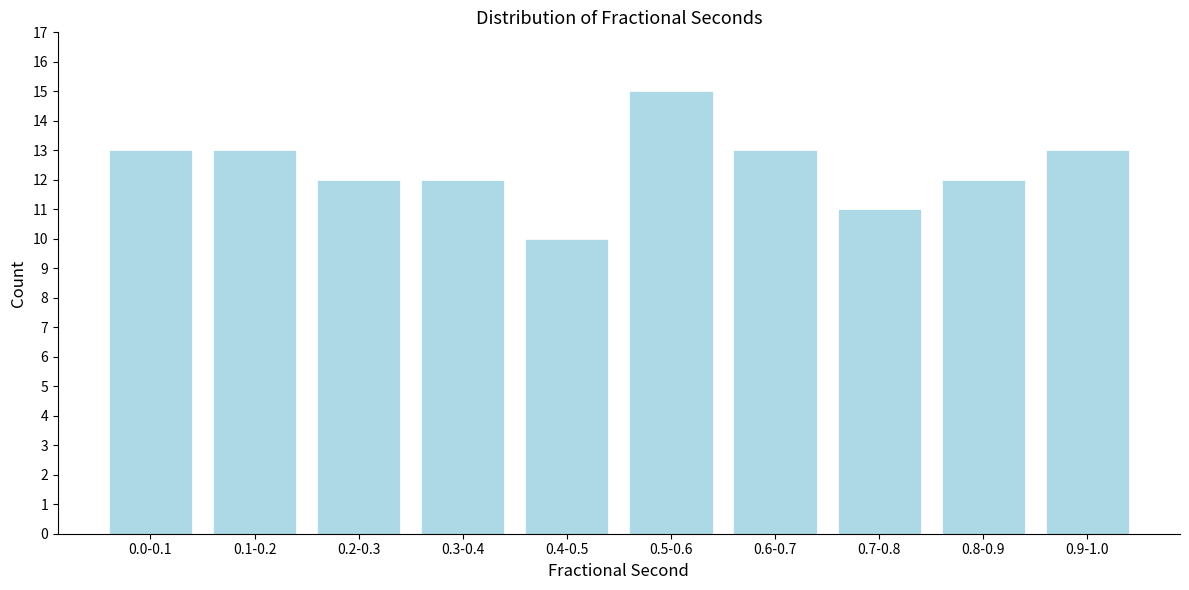

Reading left to right, what are all the values shown in this chart?

0.0-0.1=13	0.1-0.2=13	0.2-0.3=12	0.3-0.4=12	0.4-0.5=10	0.5-0.6=15	0.6-0.7=13	0.7-0.8=11	0.8-0.9=12	0.9-1.0=13